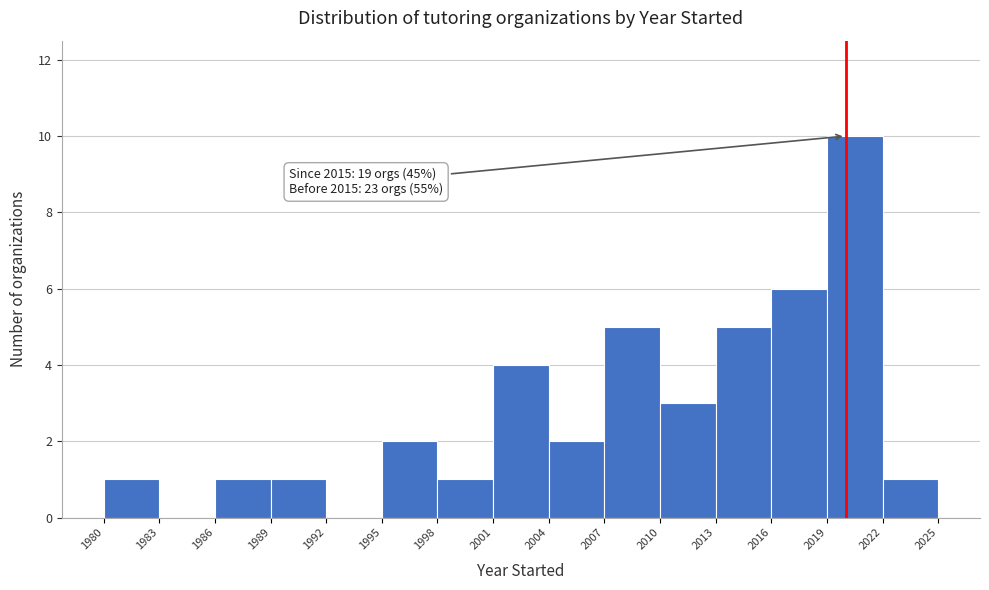

Which range on the x-axis has the tallest bar?

2019 to 2022